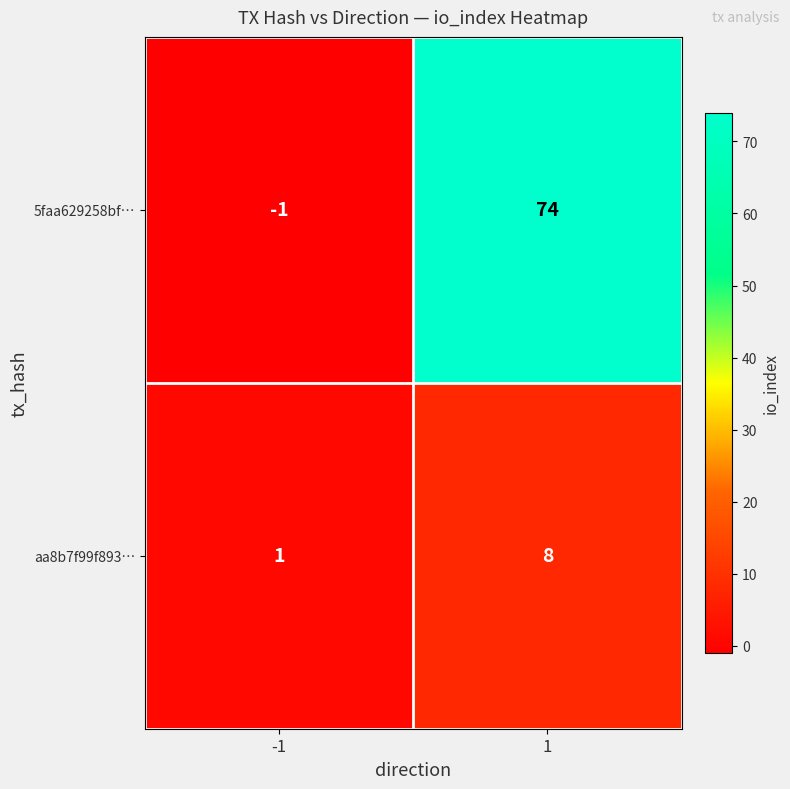

What is the approximate value of 5faa629258bf… at 1, to the nearest 5?

75